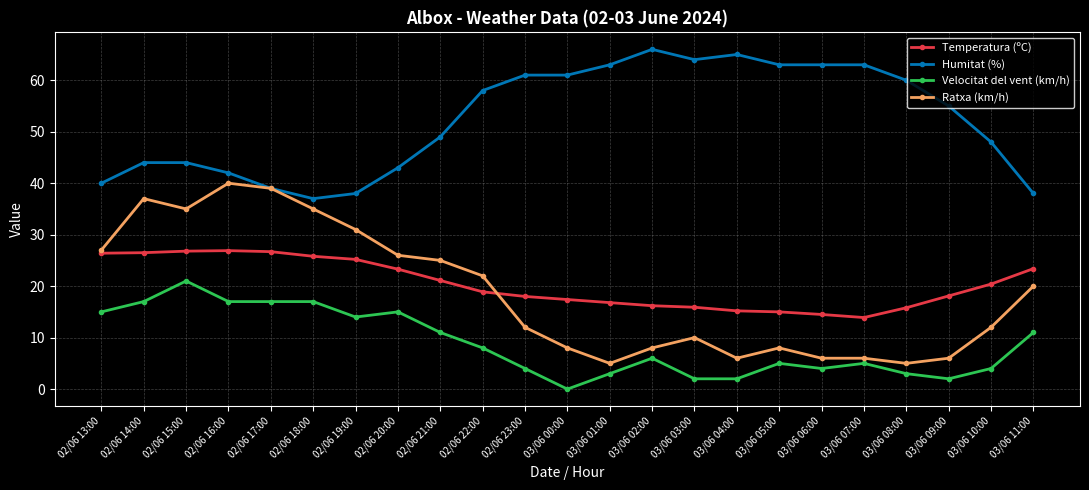

Which series has the largest range (max minus min)?

Ratxa (km/h)